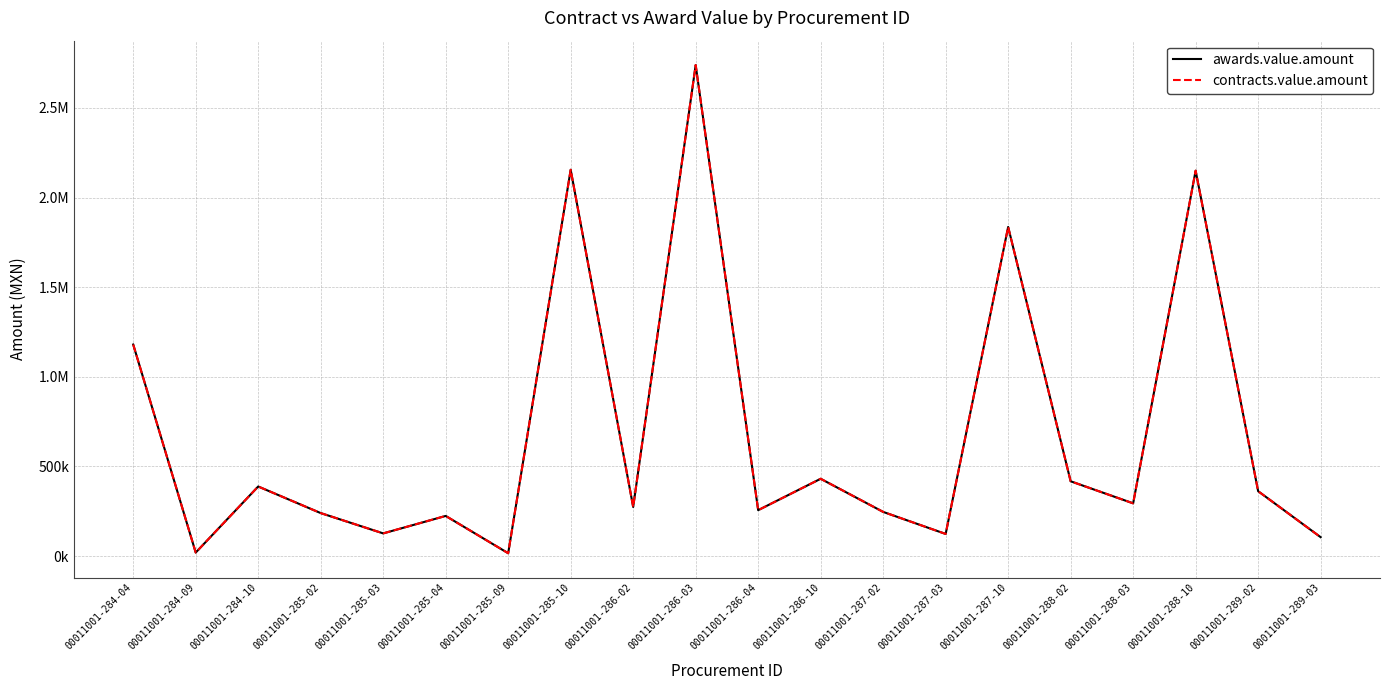

What is the difference between the second highest and minimum values in the awards.value.amount series?

2139510.0